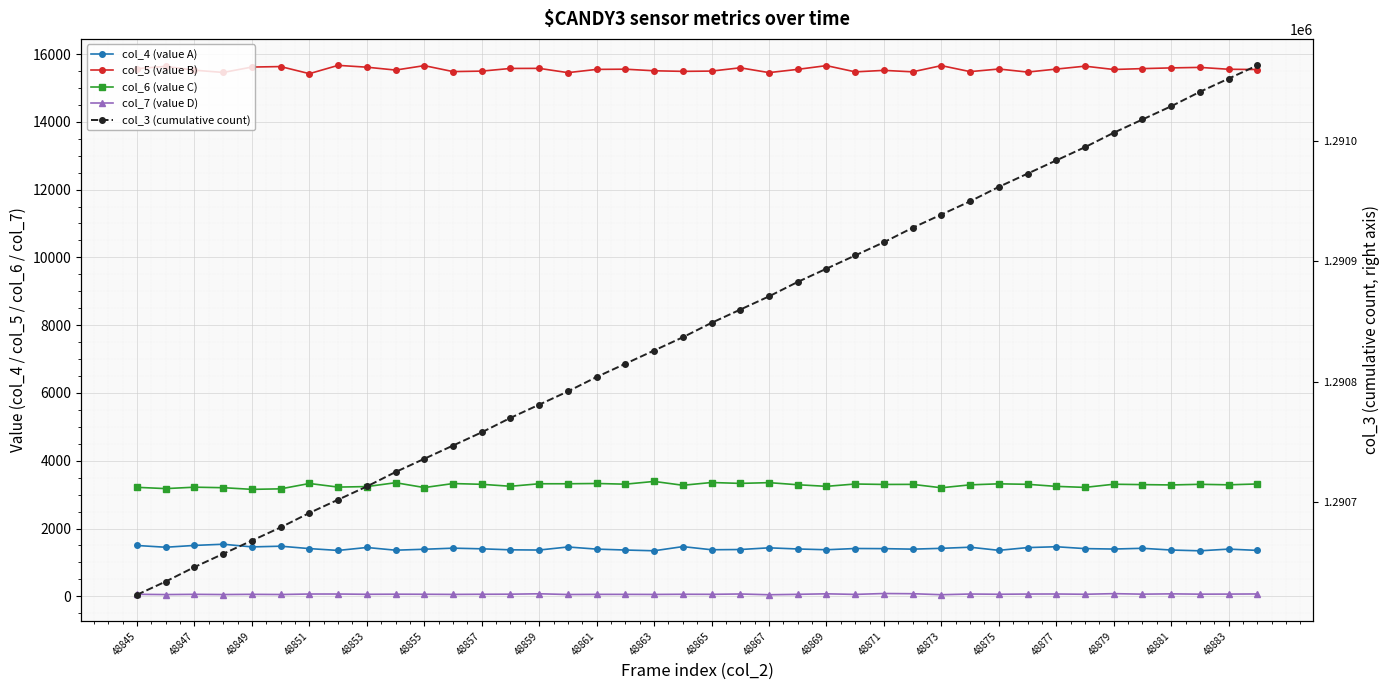

What is the average value of the col_5 (value B) series?

15548